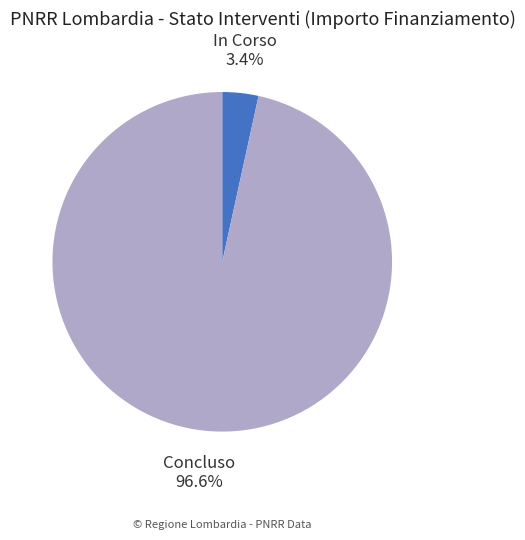

Rank the categories by value from lowest to highest.

In Corso, Concluso